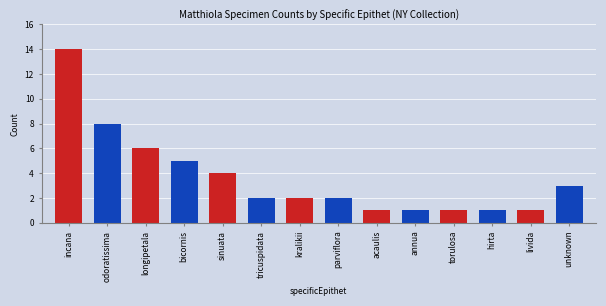

At which label does the data first exceed 2?

incana